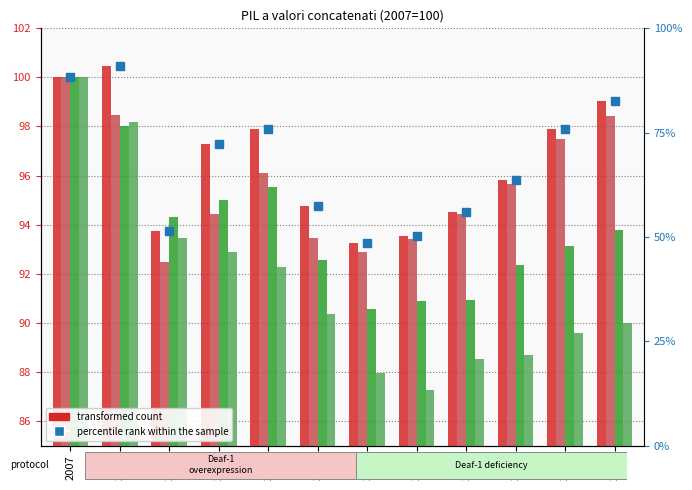

Which series has the largest total across all categories?

Nord Ovest